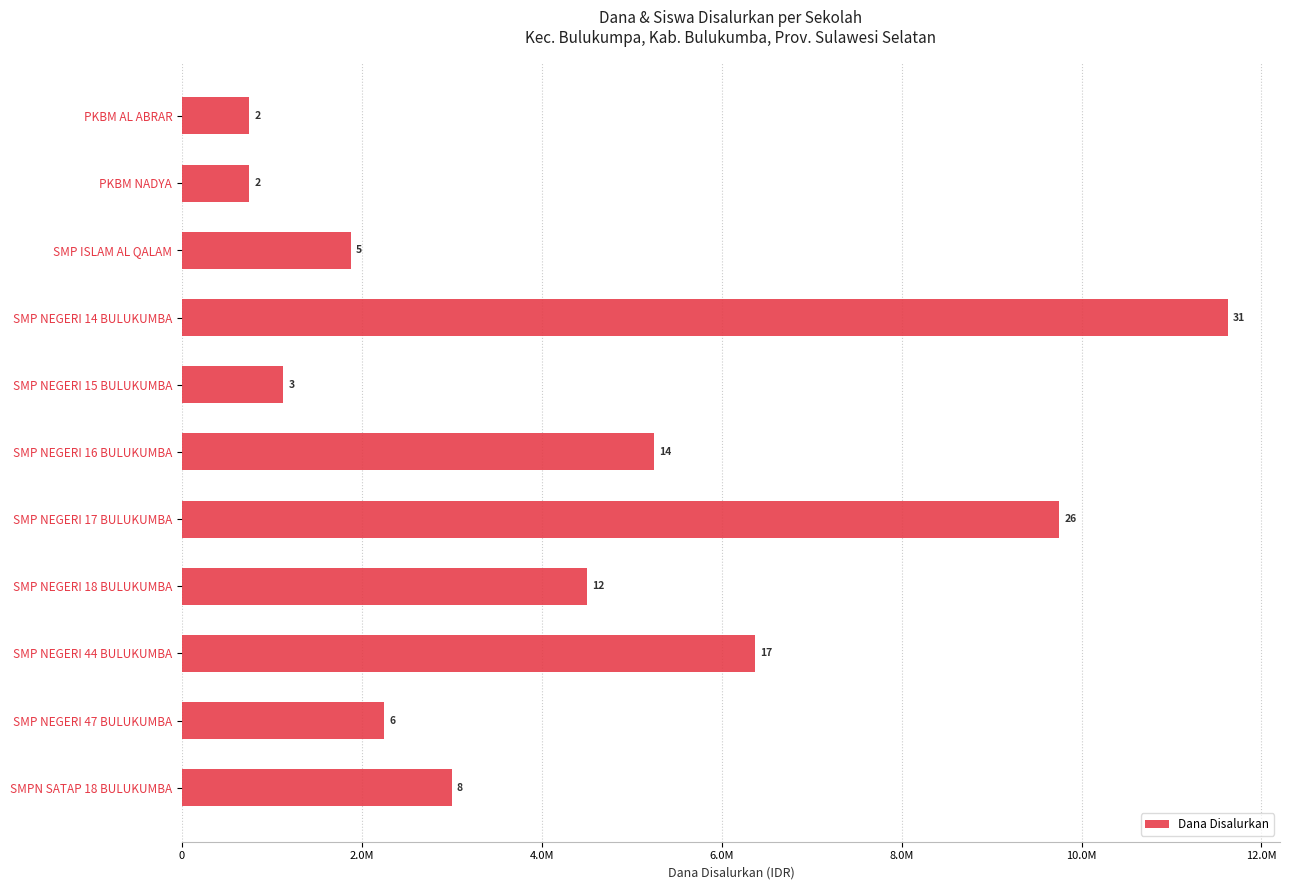

Are the bars horizontal?

Yes